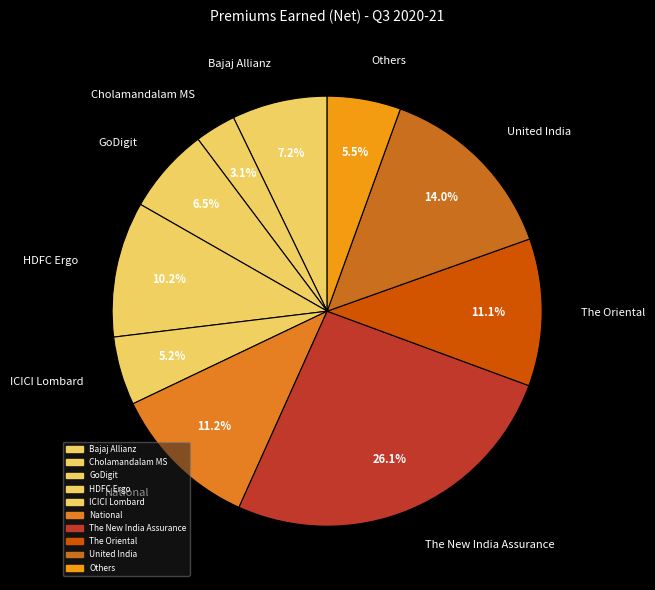

To the nearest percent, what percentage of the pie is United India?

14%